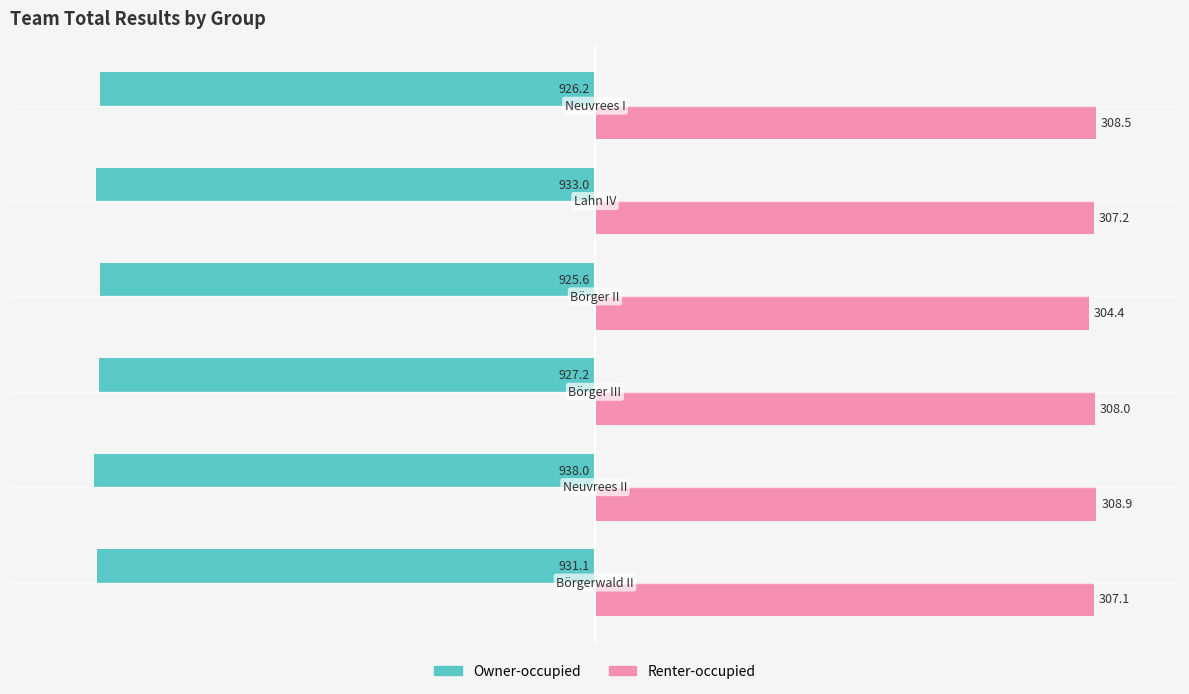

What are all the series names shown in the legend?

Owner-occupied, Renter-occupied